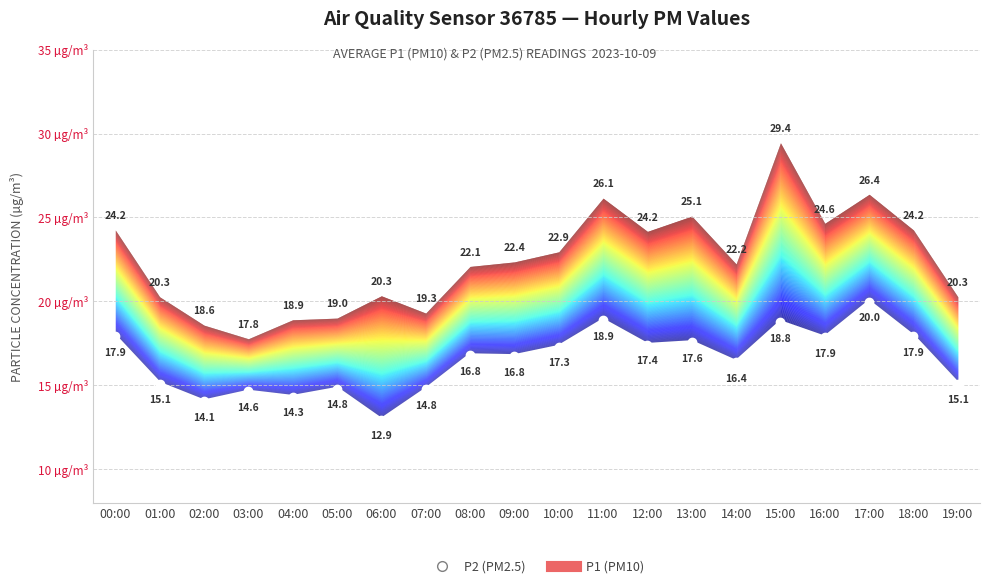

Rank the categories by value from highest to lowest.

17:00, 11:00, 15:00, 00:00, 18:00, 16:00, 13:00, 12:00, 10:00, 08:00, 09:00, 14:00, 01:00, 19:00, 05:00, 07:00, 03:00, 04:00, 02:00, 06:00